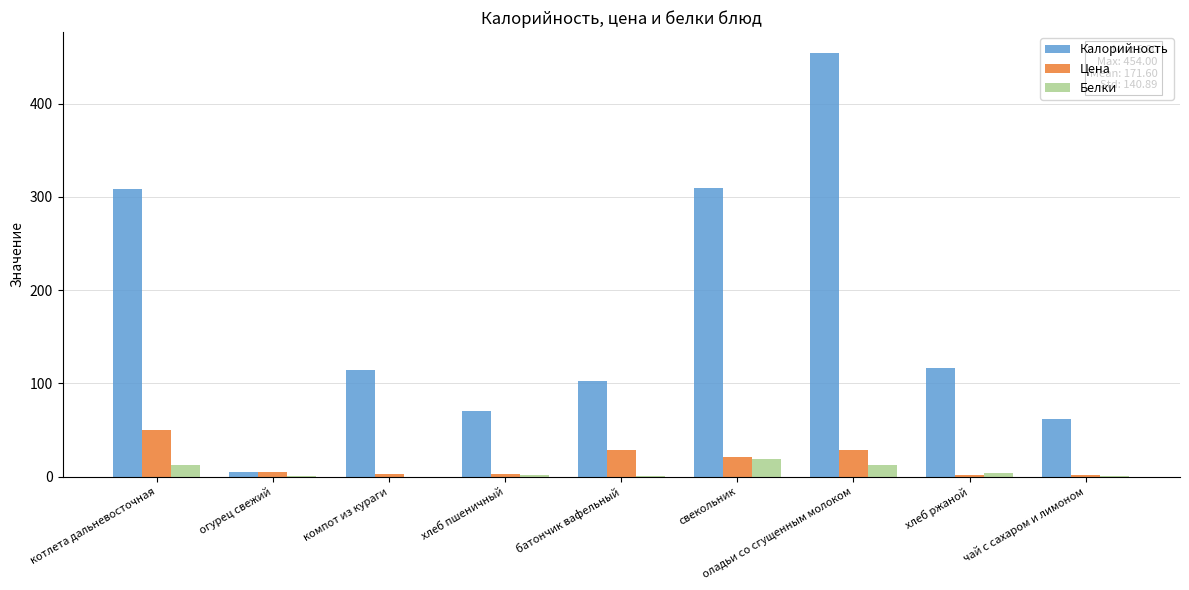

Which category has the highest value in the Калорийность series?

оладьи со сгущенным молоком